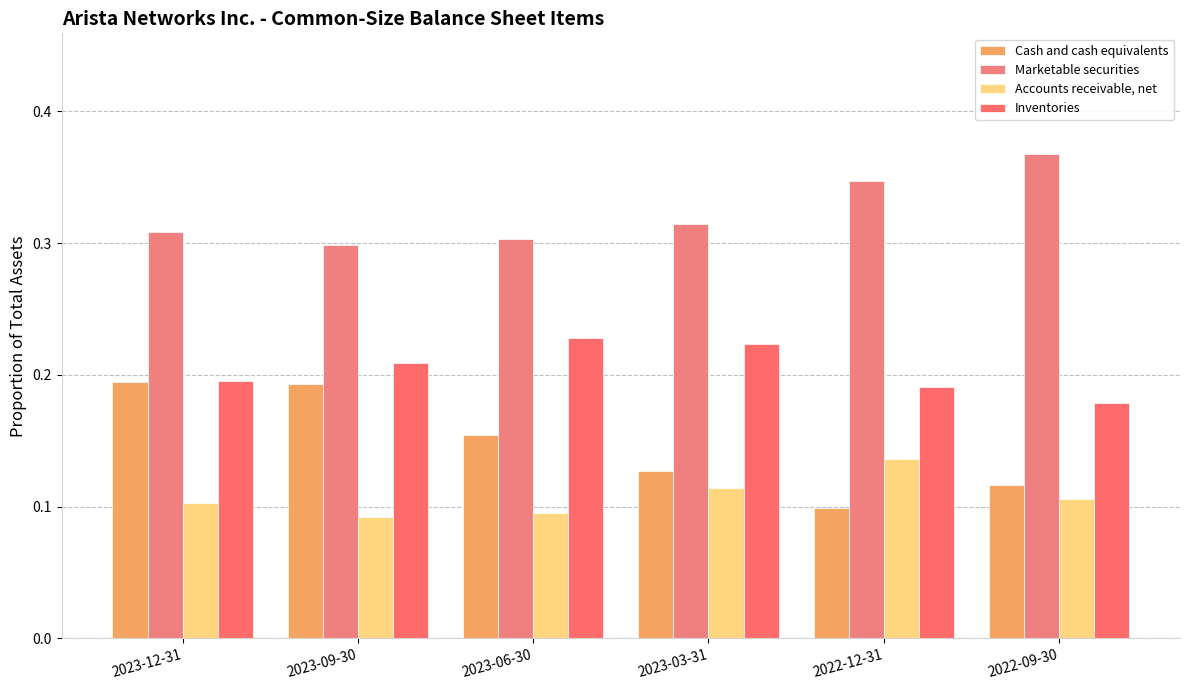

Rank the series at 2022-12-31 from lowest to highest value.

Cash and cash equivalents, Accounts receivable, net, Inventories, Marketable securities